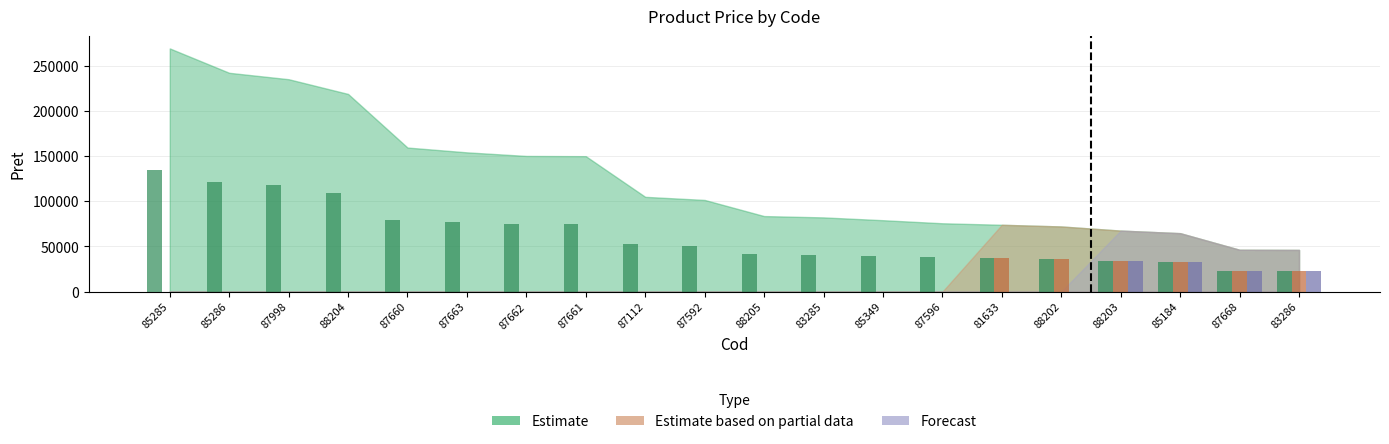

At how many categories does at least one series exceed 59001?

8